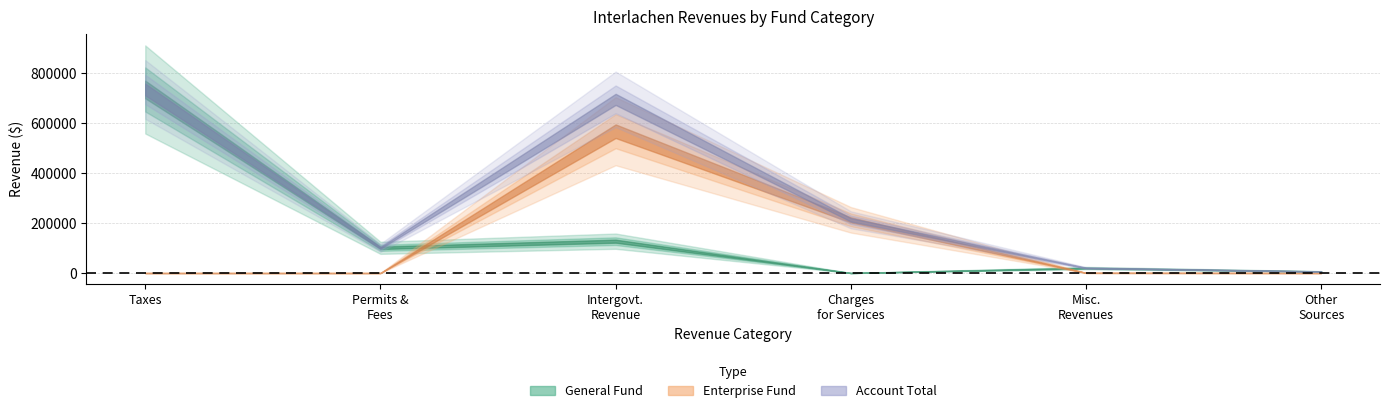

How many lines are shown in the chart?

3